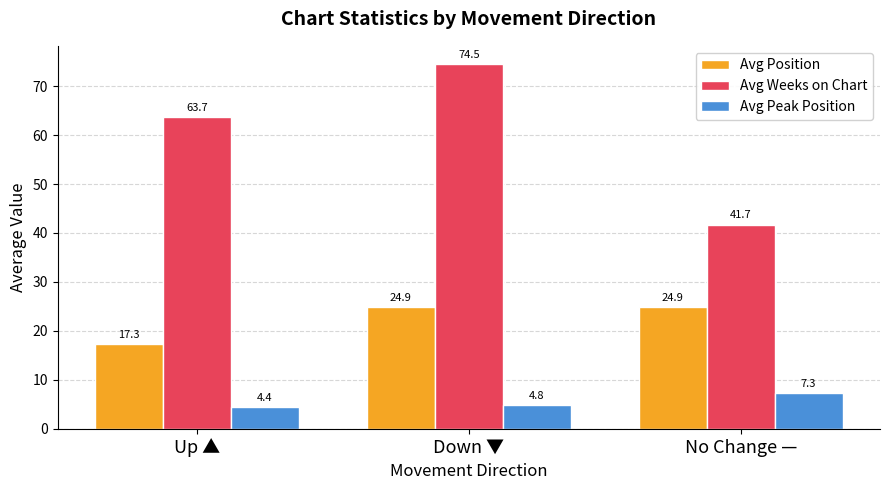

How many groups of bars are there?

3